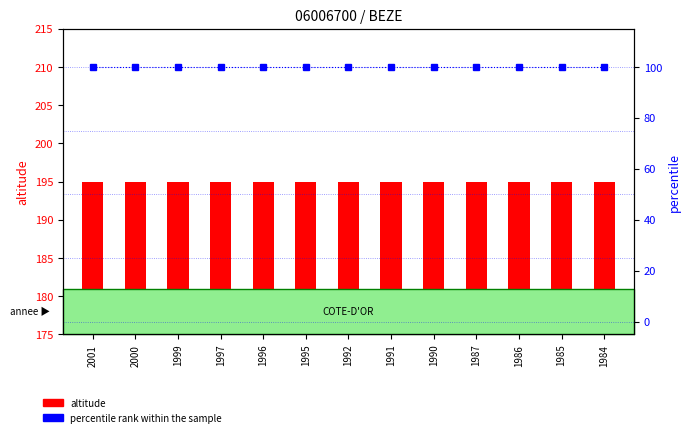

True or false: percentile rank within the sample has a value of 100 at 2001.

True